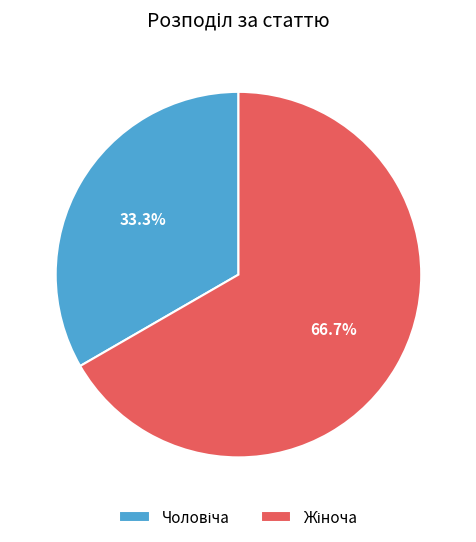

What is the change in value from Чоловіча to Жіноча?

+1